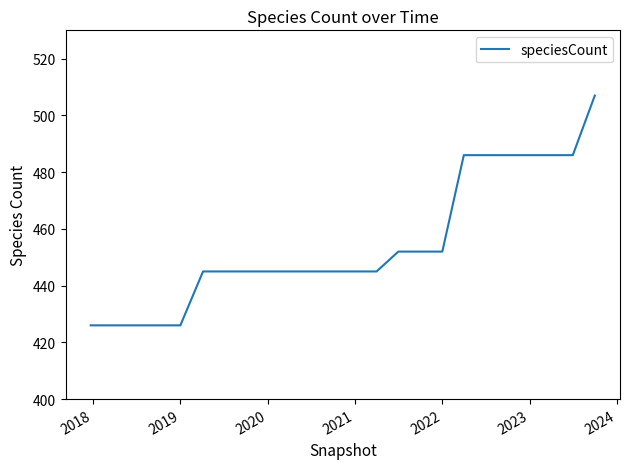

What is the minimum value shown in the chart?

426